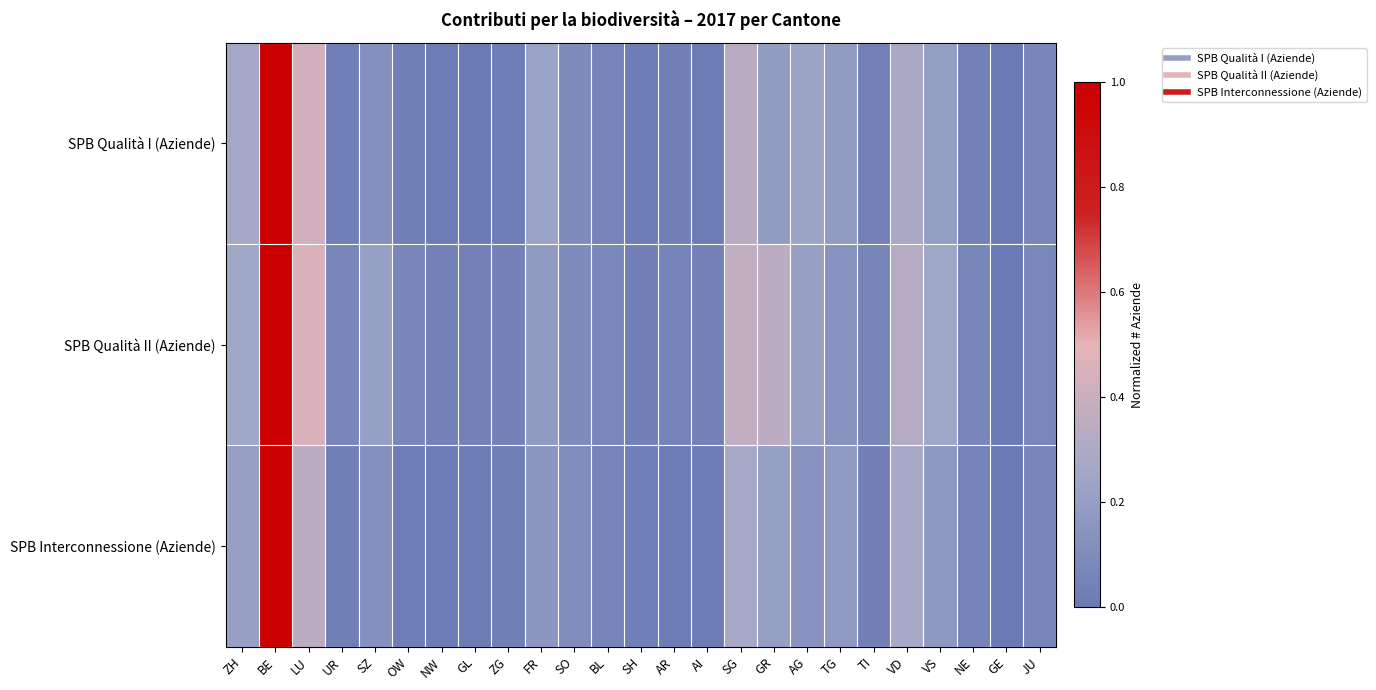

Which series has the largest range (max minus min)?

SPB Qualità I (Aziende)